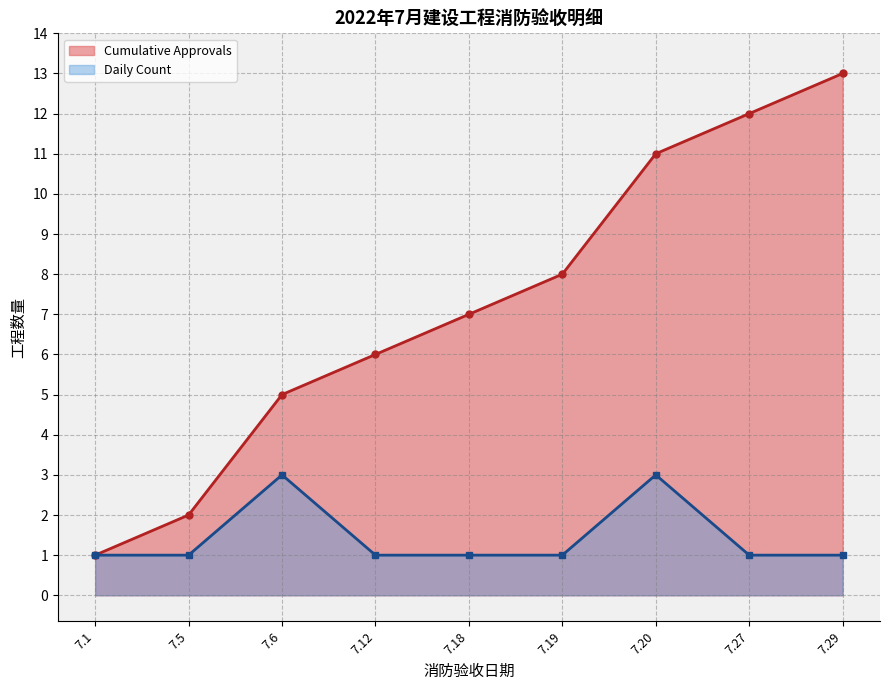

Is it true that Cumulative Approvals equals 12 at 2022.7.27?

True